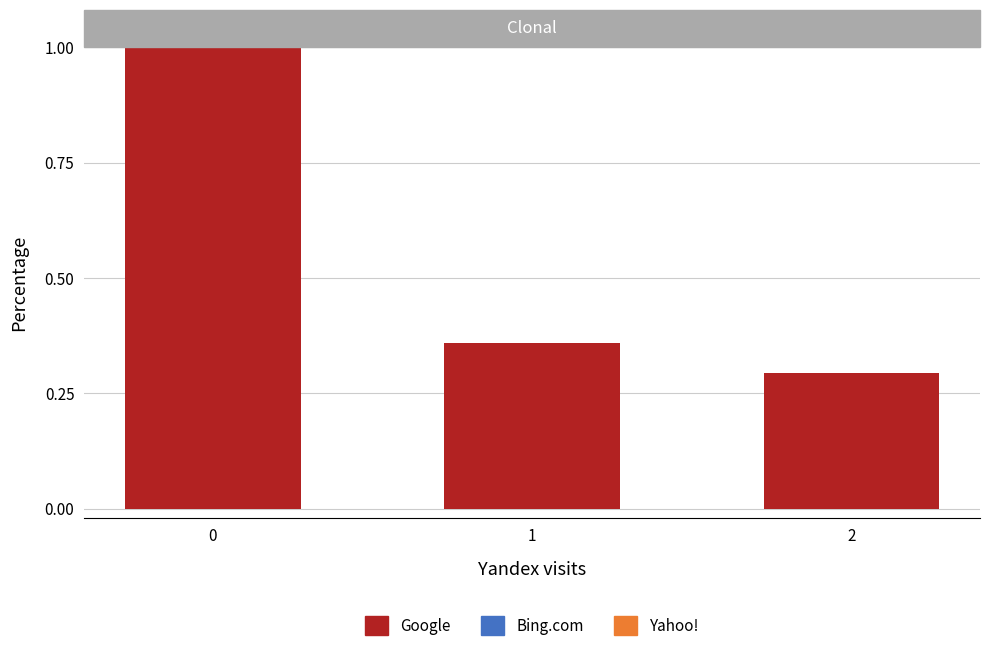

Rank the categories by value from lowest to highest.

2, 1, 0